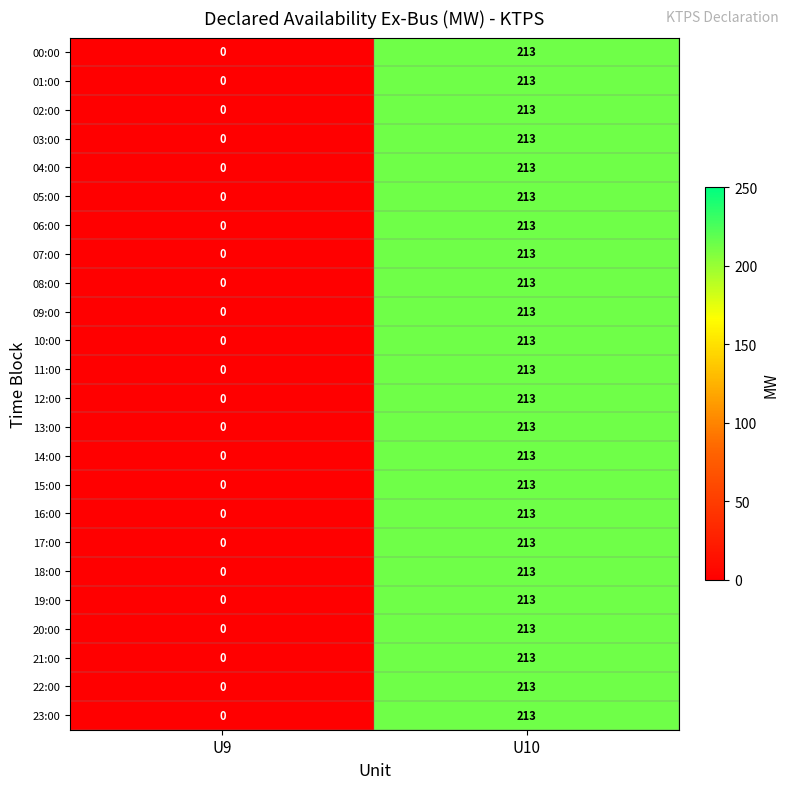

What is the difference between the maximum and minimum values in the 03:00 series?

213